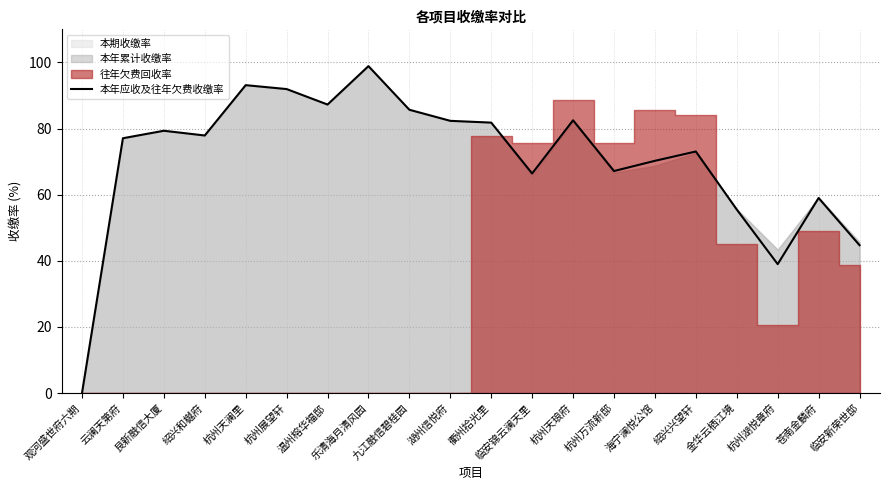

Between 金华云栖江境 and 湖州信悦府, which is larger?

湖州信悦府